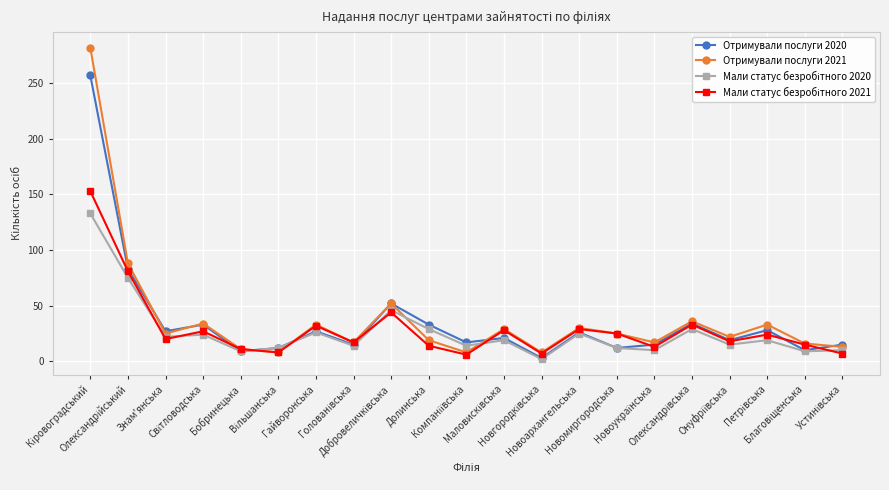

What is the greatest value displayed?

282